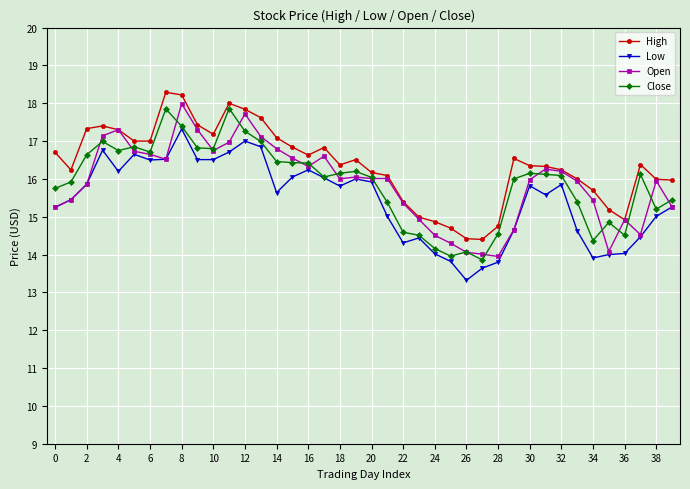

True or false: High and Close intersect in this chart.

False